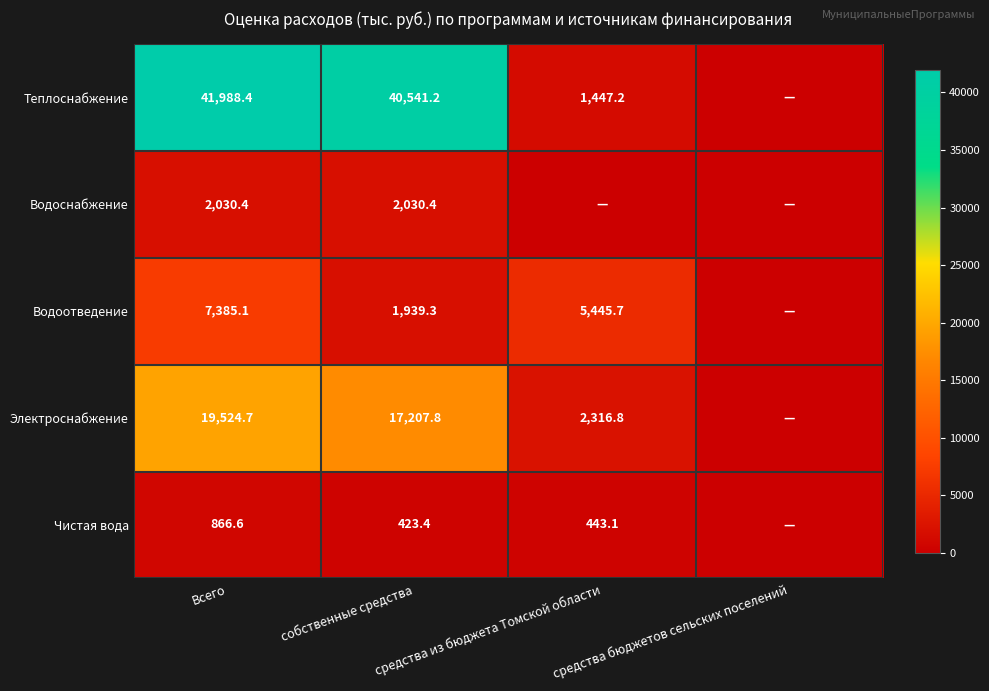

How many data points in Водоотведение are less than 5445?

2